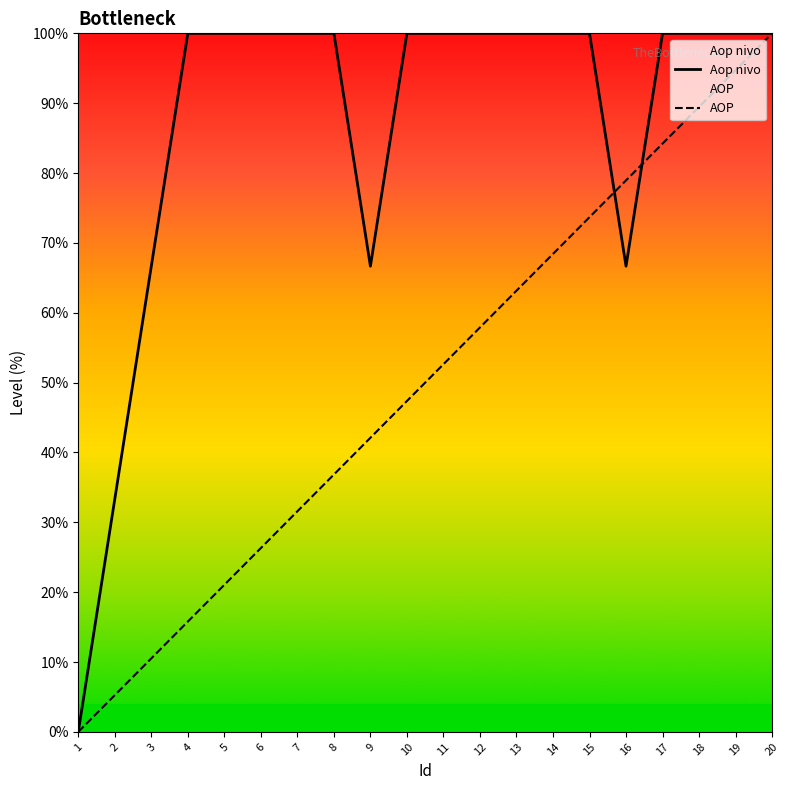

At which category does Aop nivo reach its first local valley?

9